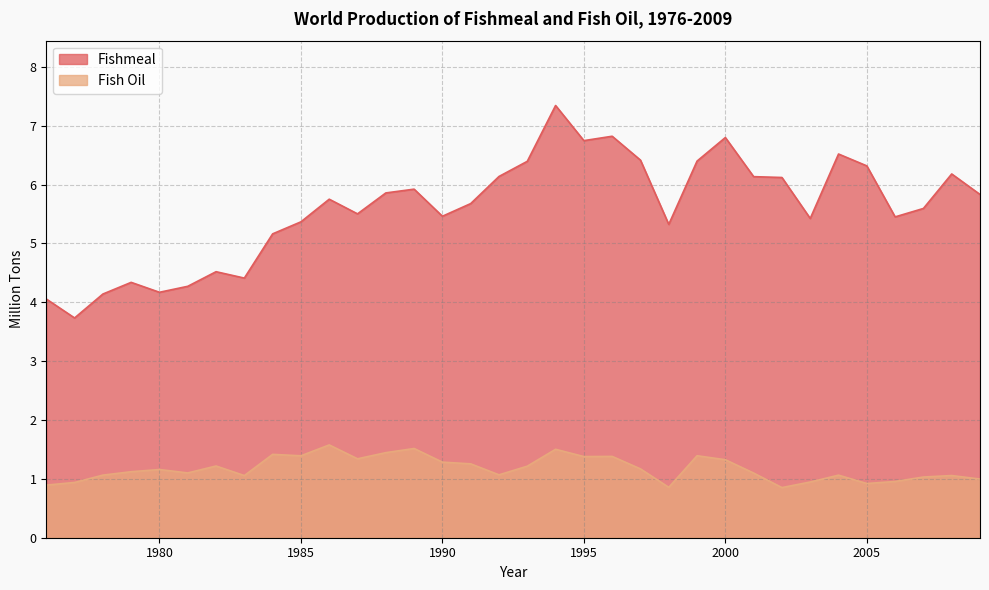

List the labels in order of Fishmeal value, largest first.

1994, 1996, 2000, 1995, 2004, 1997, 1999, 1993, 2005, 2008, 1992, 2001, 2002, 1989, 1988, 2009, 1986, 1991, 2007, 1987, 1990, 2006, 2003, 1985, 1998, 1984, 1982, 1983, 1979, 1981, 1980, 1978, 1976, 1977